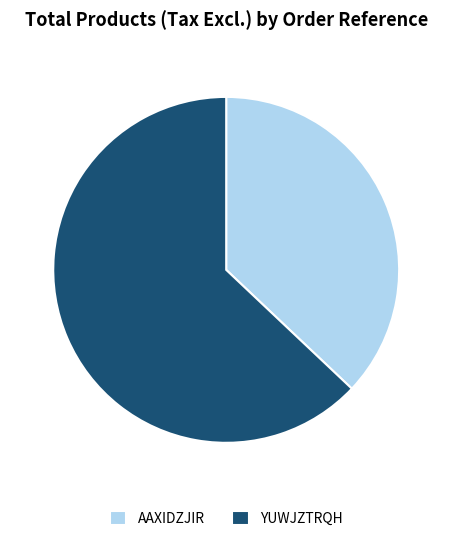

Combined, do AAXIDZJIR and YUWJZTRQH account for over 50%?

Yes